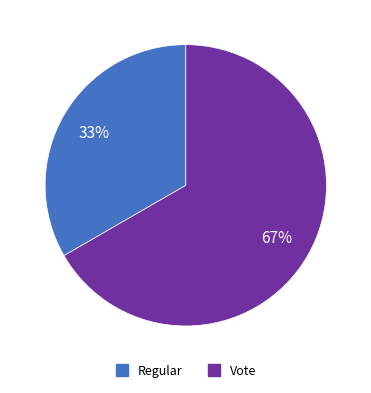

The Vote slice represents 80% of the pie. True or false?

False